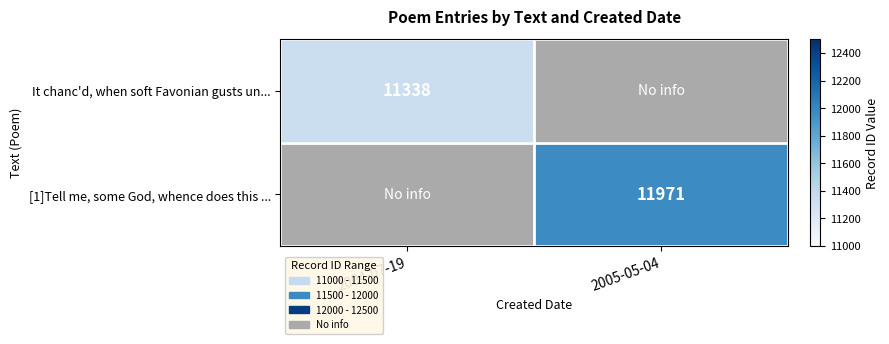

True or false: It chanc'd, when soft Favonian gusts un... has a value of 18677 at 2004-07-19.

False